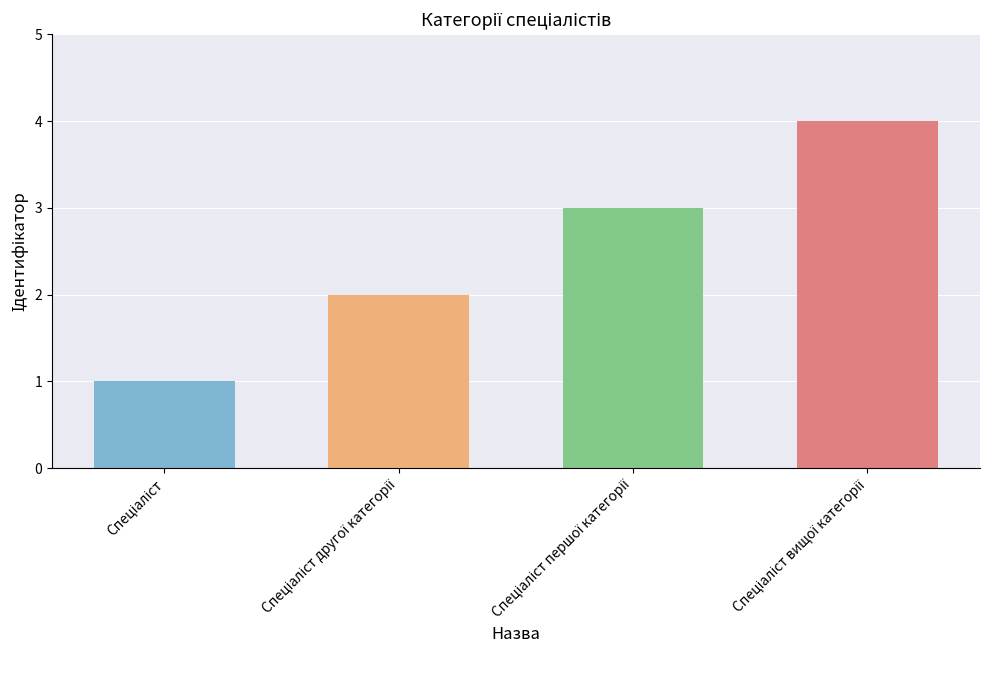

What is the difference between the maximum and minimum values?

3